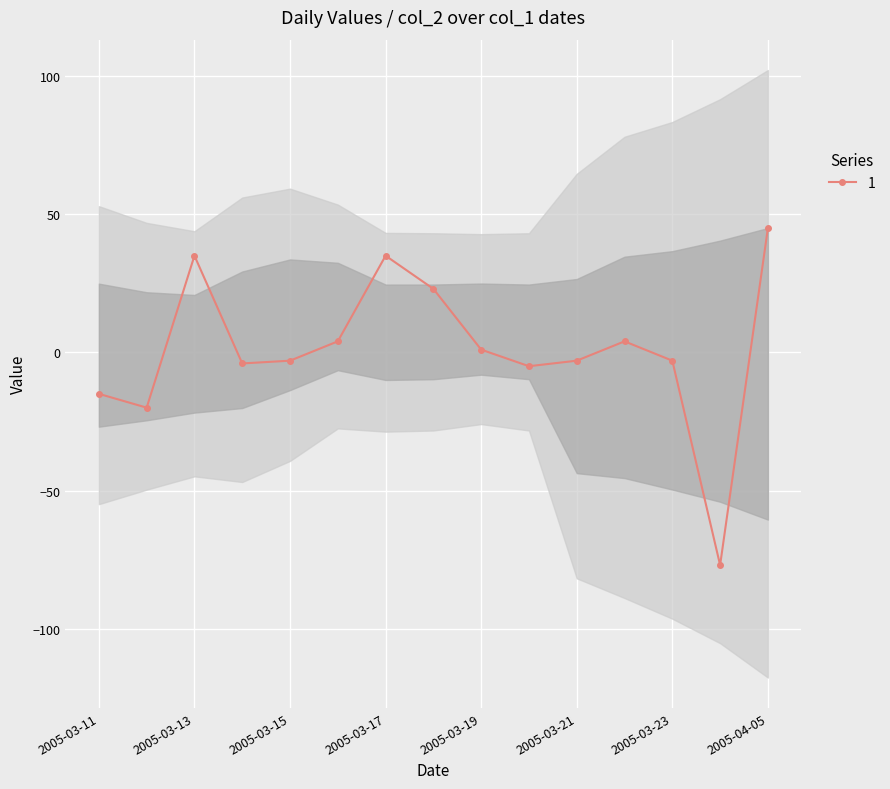

How many points are lower than both their immediate neighbors (excluding endpoints)?

4